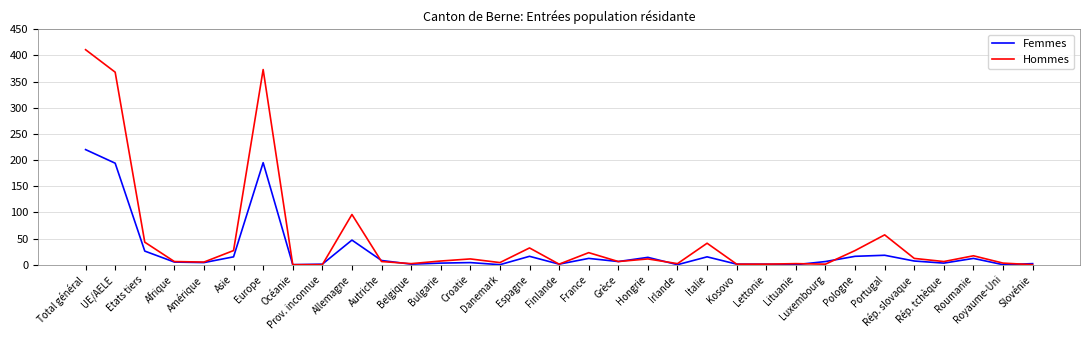

Is it true that Hommes equals 32 at Espagne?

True